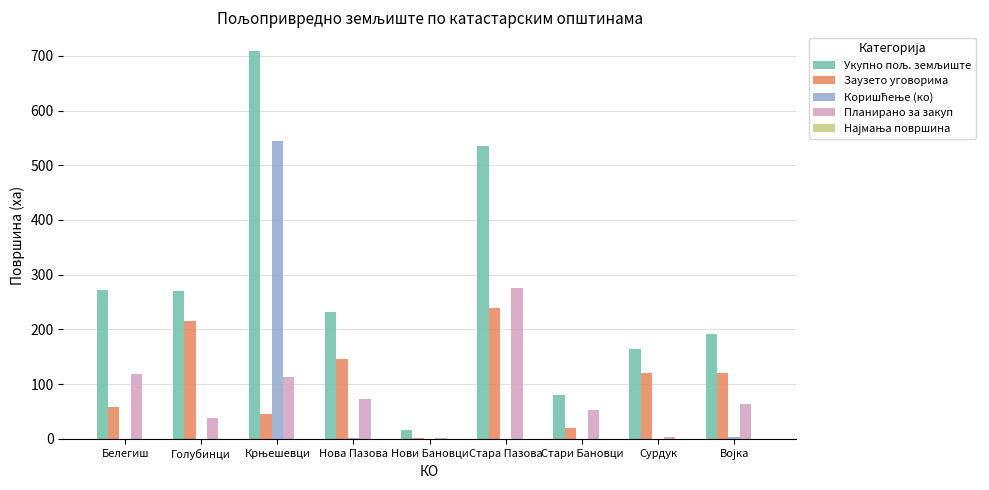

How many data points does each series have?

9